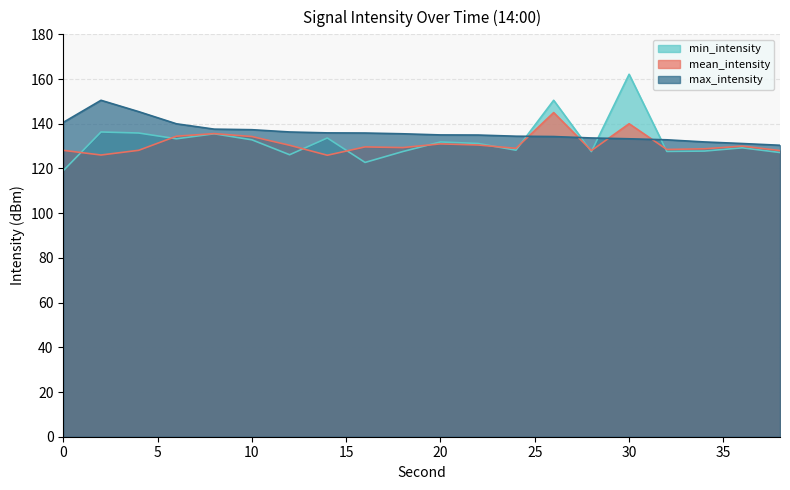

Reading left to right, extract all data points from this chart.

min_intensity: 119.0	136.3	135.9	133.3	135.5	132.8	126.1	133.6	122.7	127.6	131.9	131.2	128.2	150.5	127.5	162.1	127.6	127.8	129.2	127.1
mean_intensity: 128.1	126.0	128.1	134.4	135.6	134.3	130.4	125.9	129.6	129.3	131.0	130.5	129.0	145.0	128.0	140.0	128.5	128.8	130.0	128.0
max_intensity: 140.6	150.5	145.4	140.0	137.6	137.3	136.3	135.9	135.9	135.5	135.0	134.9	134.4	134.3	133.6	133.3	132.8	131.9	131.2	130.4